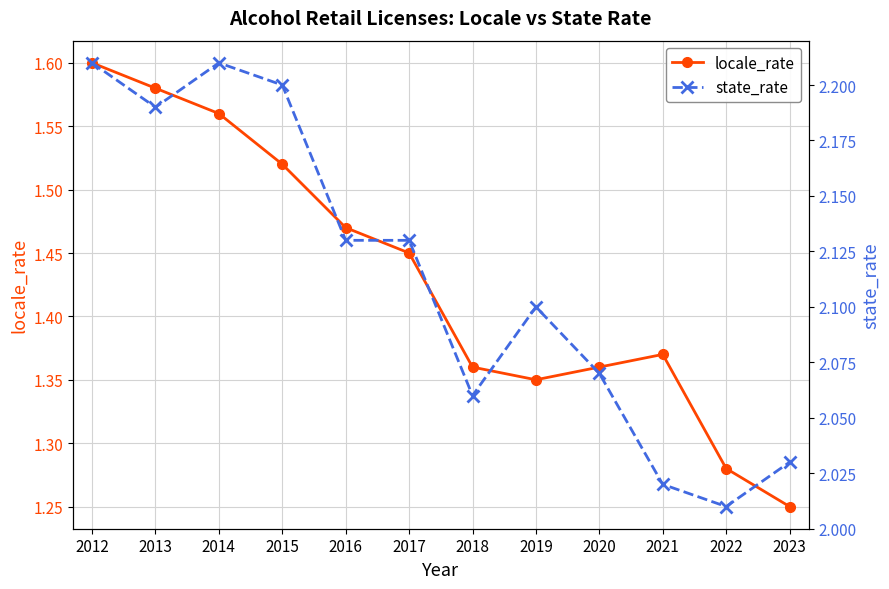

What is the difference between the locale_rate values at 2023 and 2020?

0.1